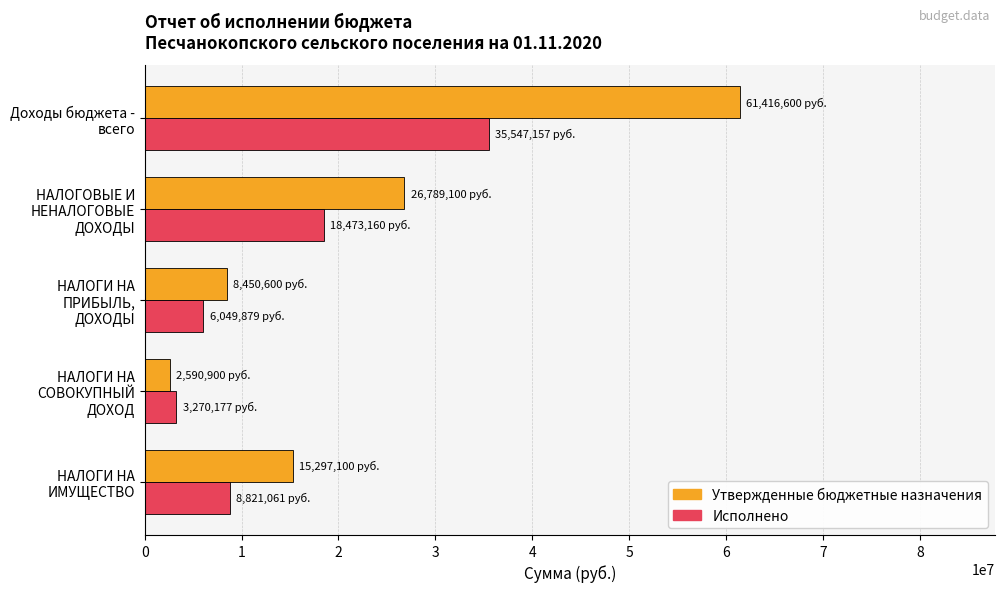

The value of Утвержденные бюджетные назначения at НАЛОГИ НА ИМУЩЕСТВО is 4125173.8. True or false?

False